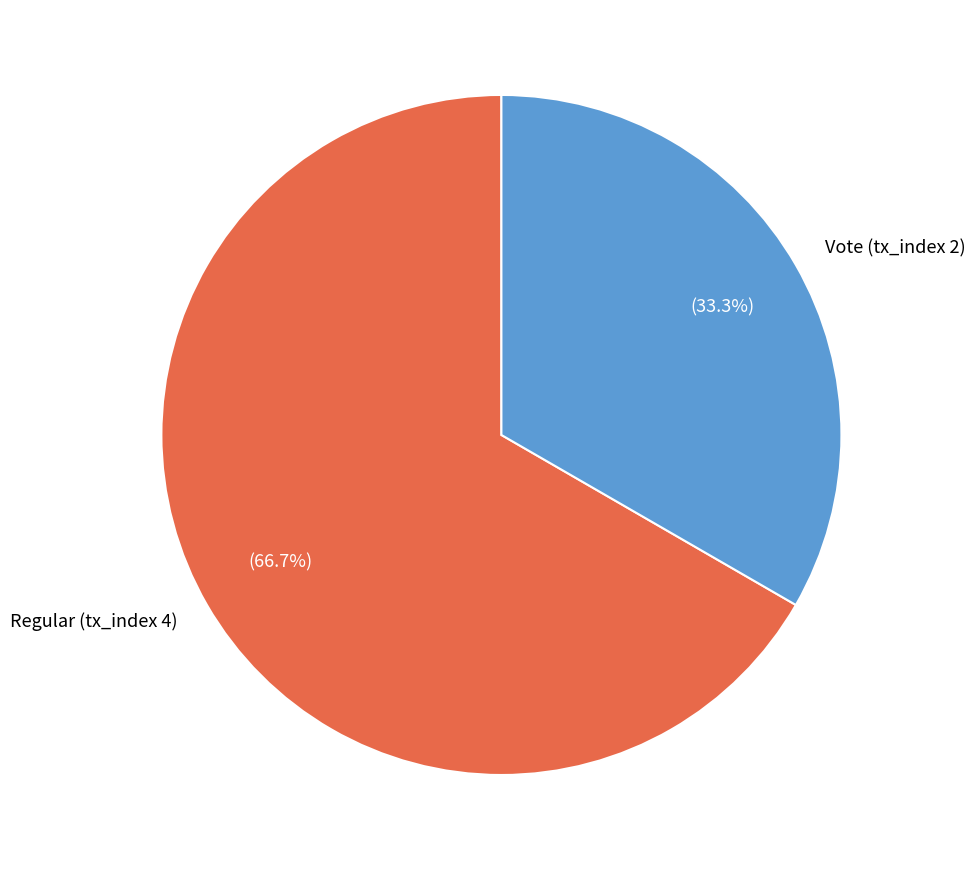

To the nearest percent, what portion does Vote (tx_index 2) represent?

33%